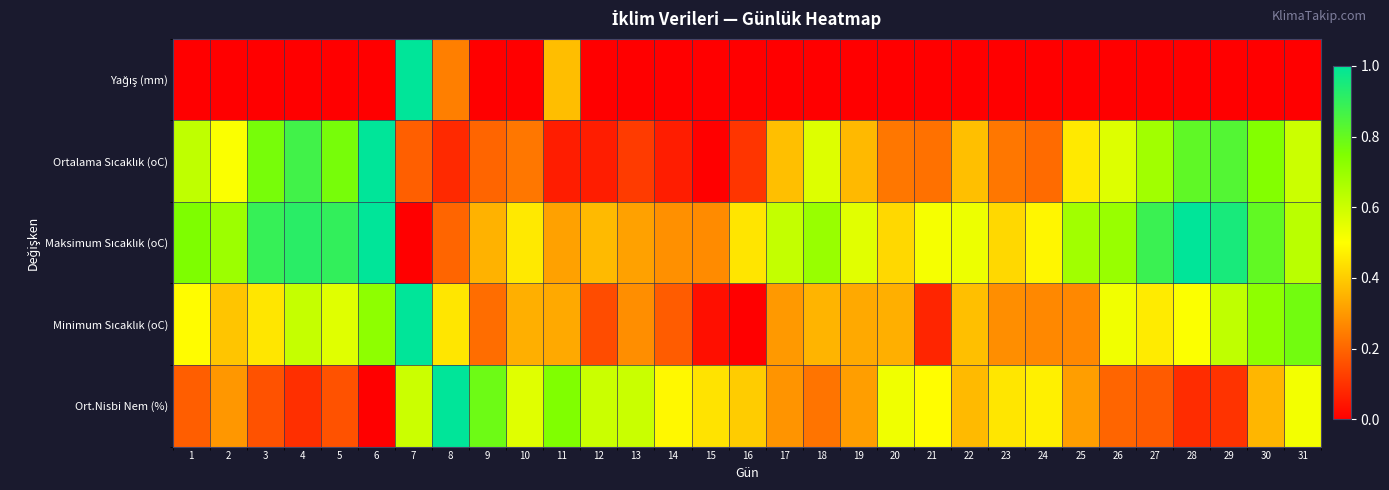

What is the spread (max minus min) of values at 25?

0.7